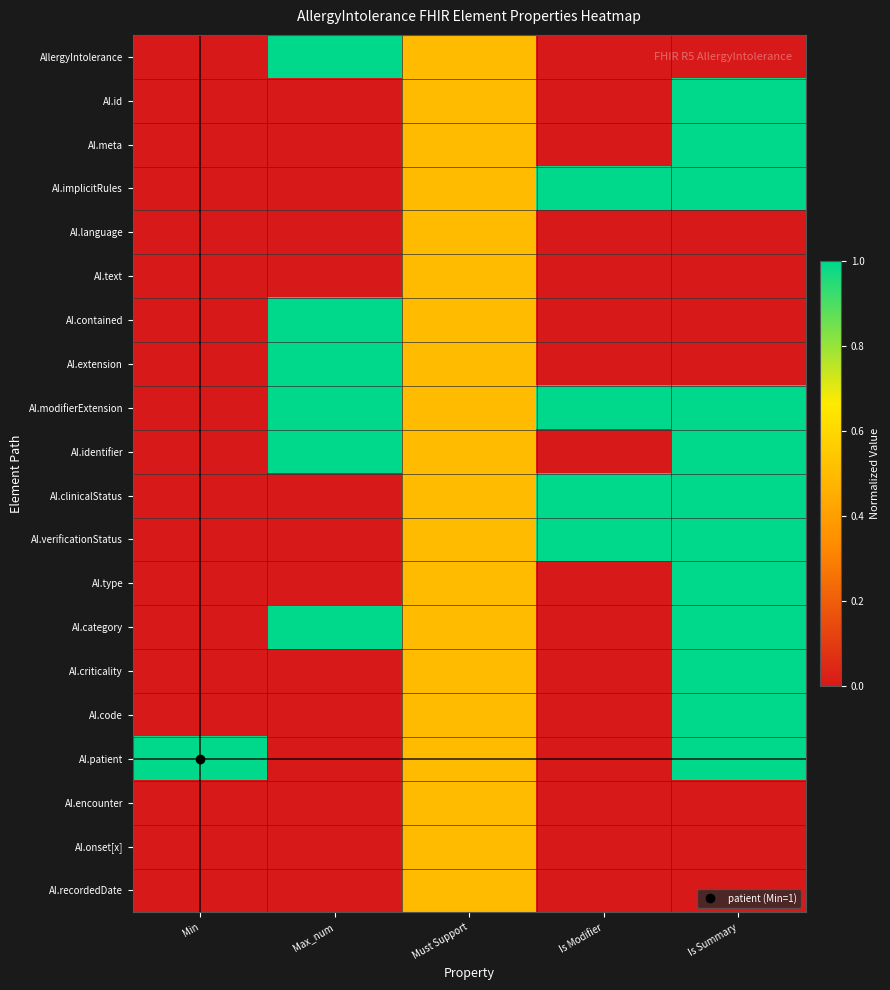

How many data points does each series have?

5